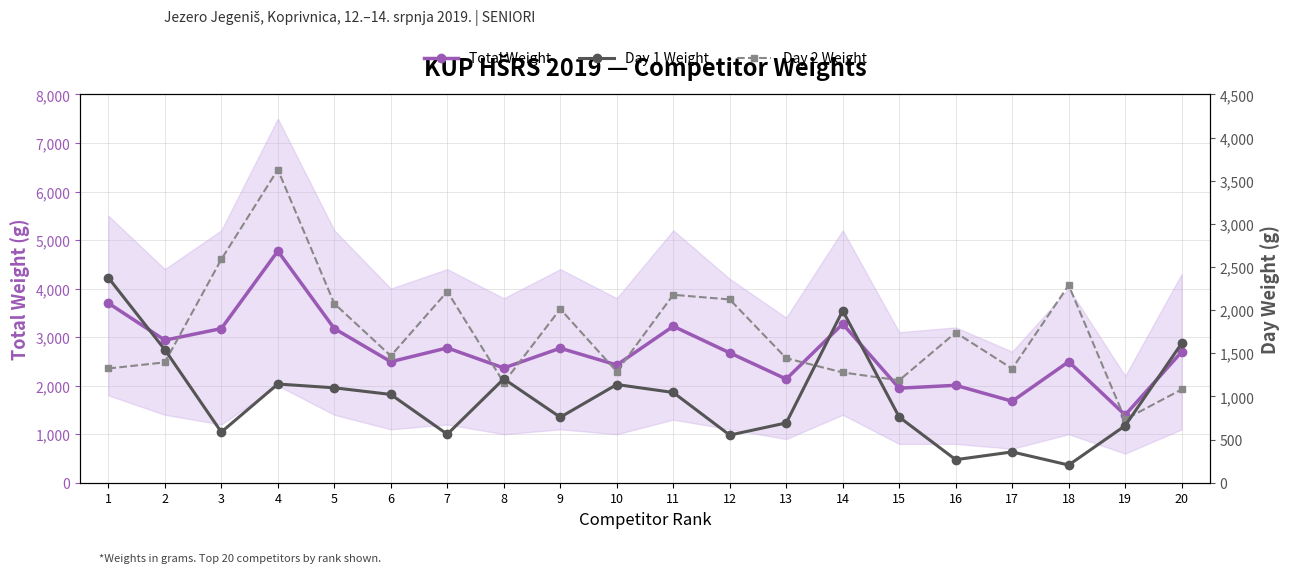

Count the number of data series in this chart.

3